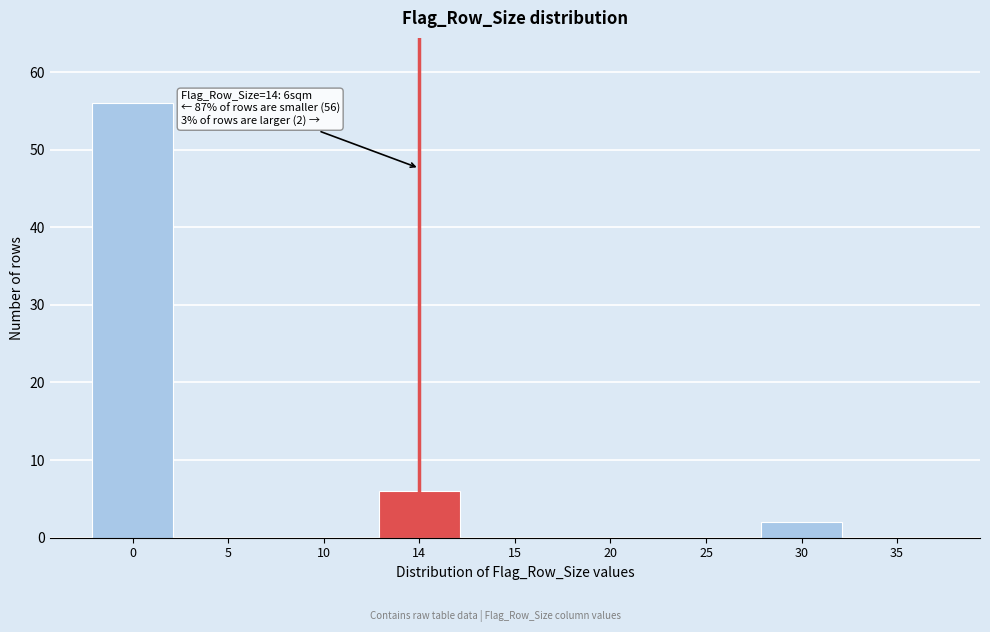

Reading left to right, extract all data points from this chart.

0=56	5=0	10=0	14=6	15=0	20=0	25=0	30=2	35=0